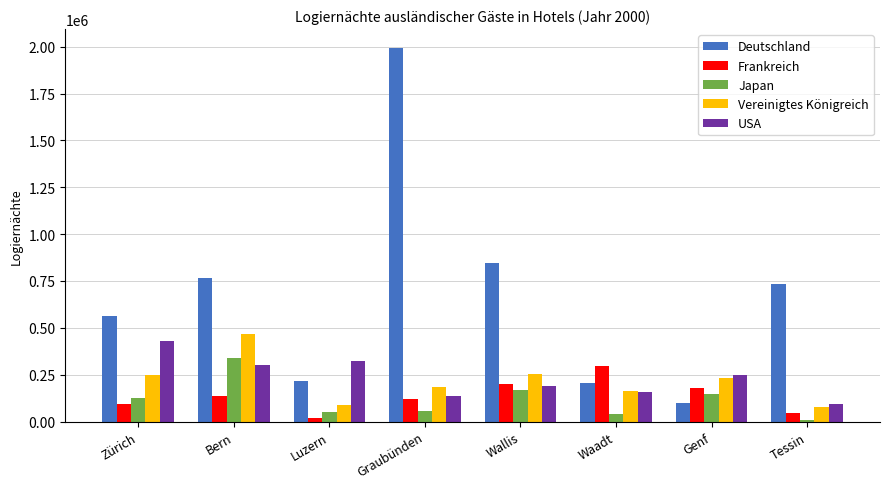

What position from the left is Zürich?

1